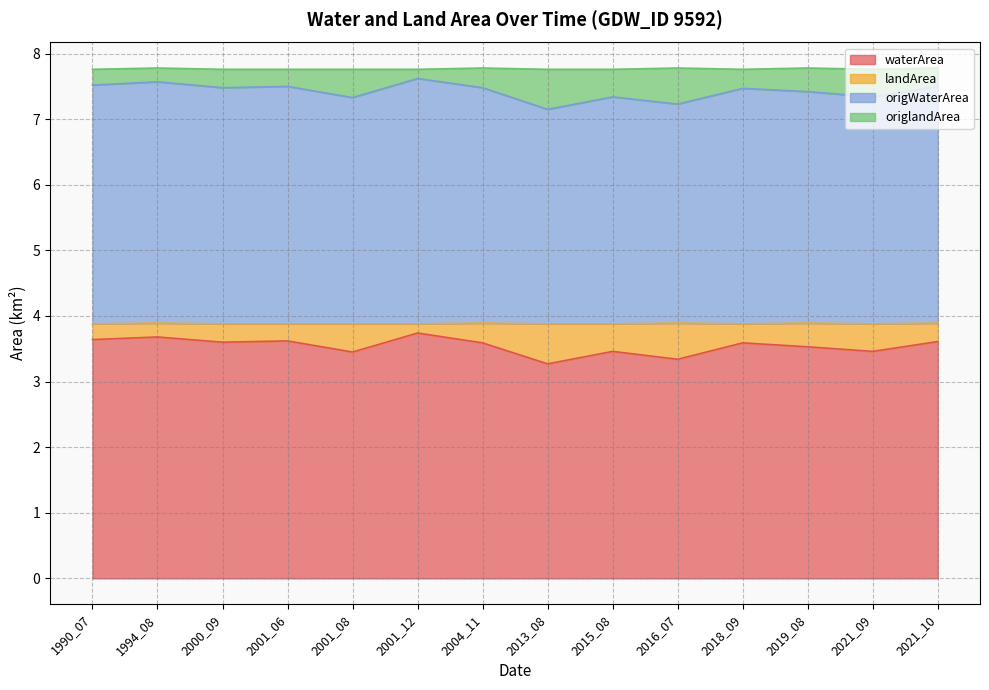

What is the difference between the second highest and second lowest values in the waterArea series?

0.3